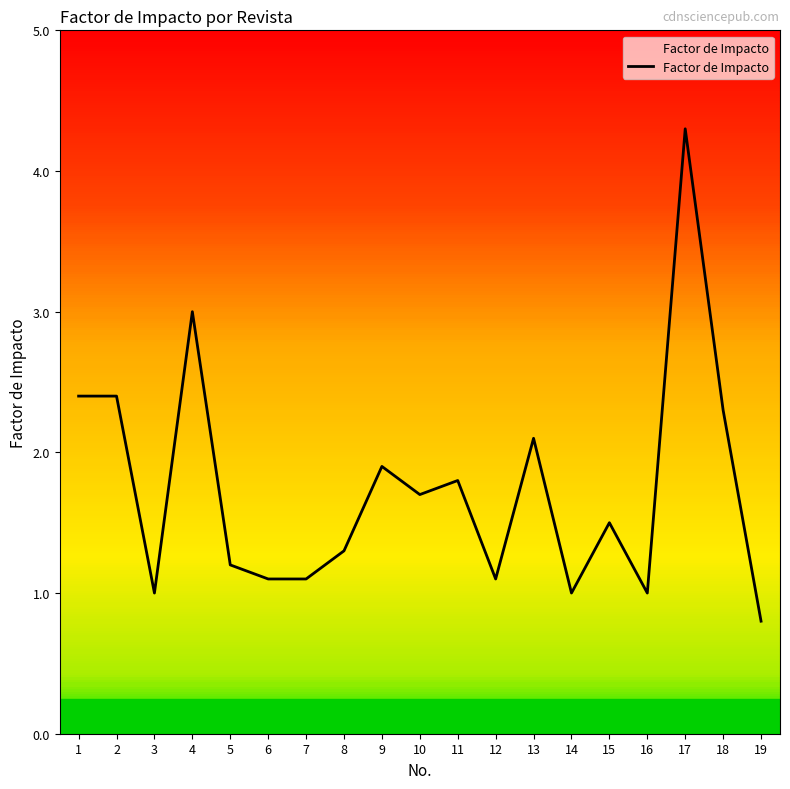

What is the smallest value displayed?

0.8